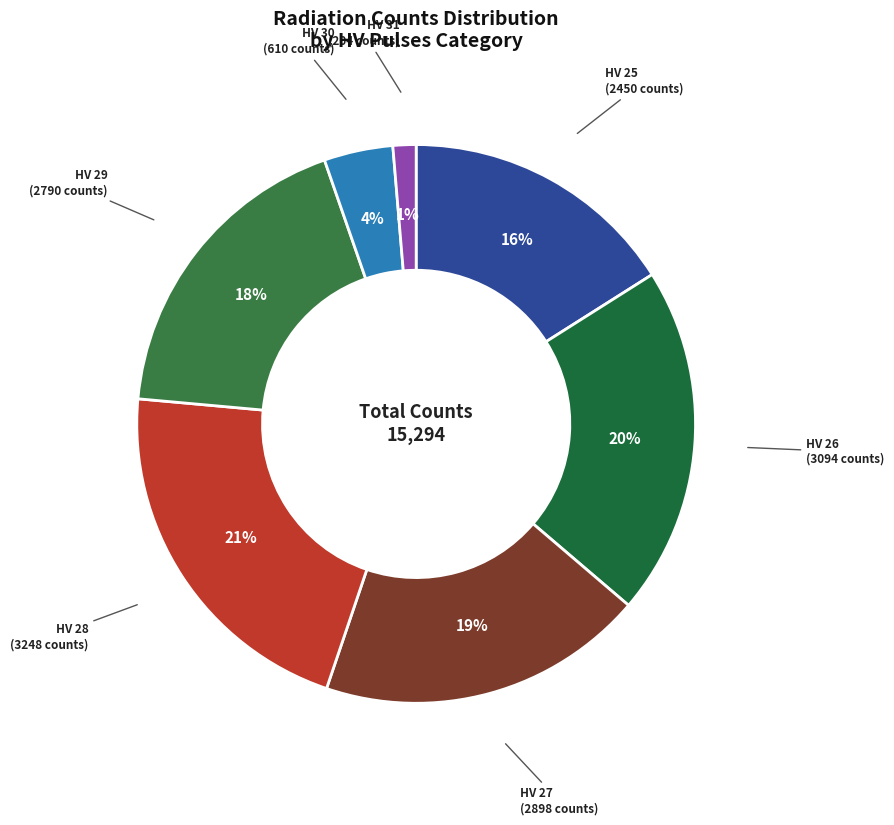

What percentage is the HV 27 slice, to the nearest percent?

19%